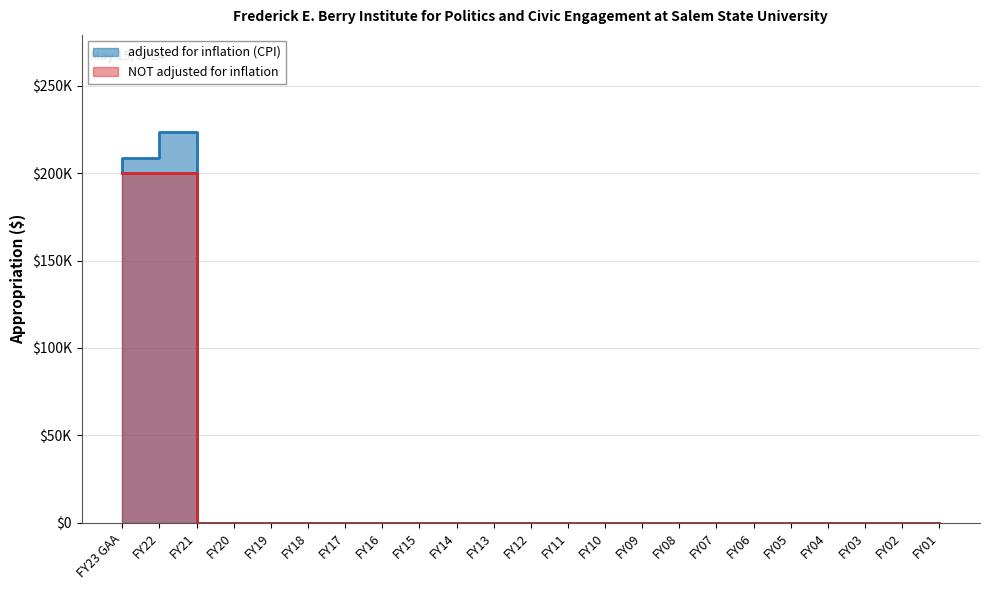

True or false: NOT adjusted for inflation has more than 0 points higher than both neighbors.

False